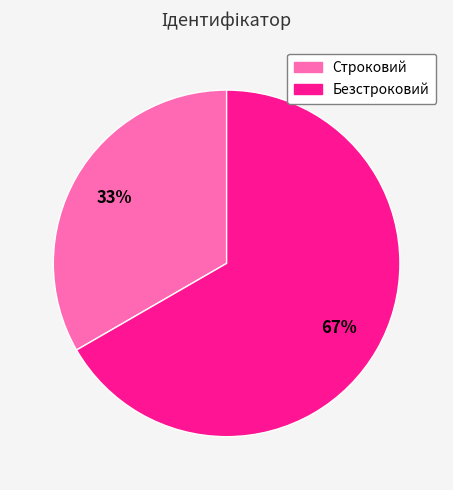

Rank the categories by value from highest to lowest.

Безстроковий, Строковий